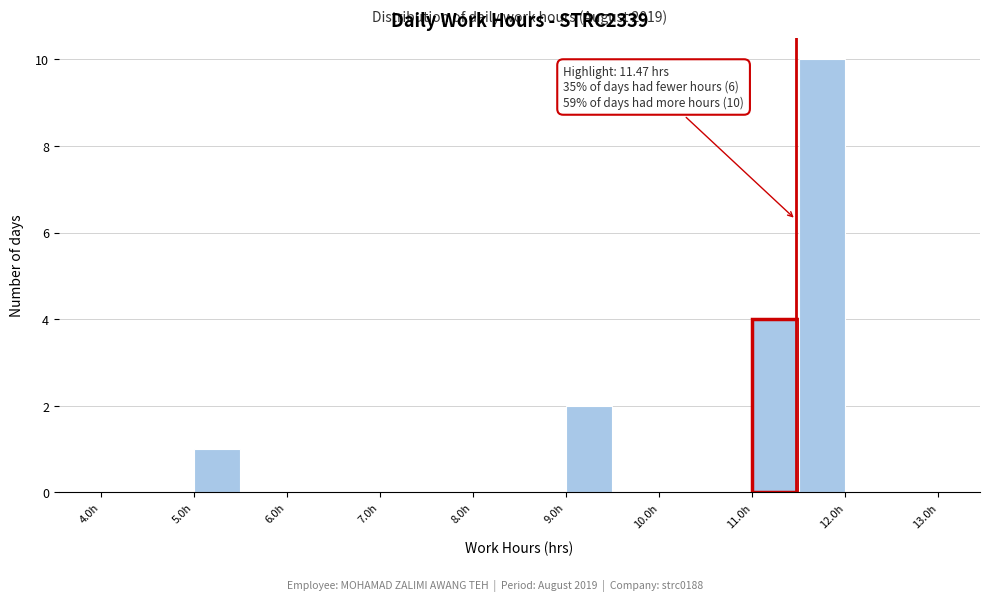

Which range on the x-axis has the tallest bar?

11.5 to 12.0